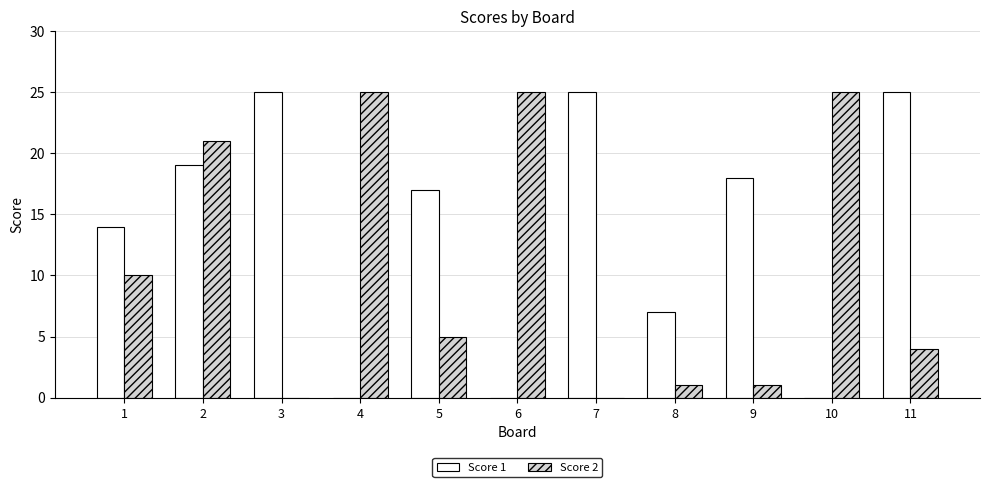

What are all the series names shown in the legend?

Score 1, Score 2